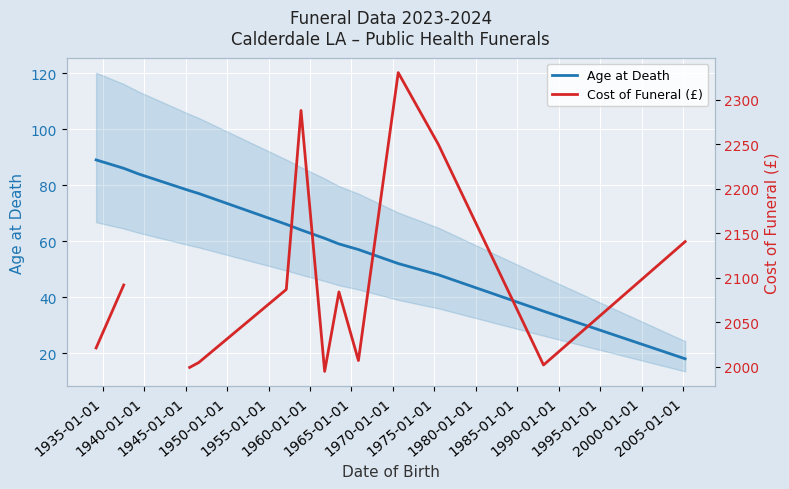

What are all the series names shown in the legend?

Age at Death, Cost of Funeral (£)